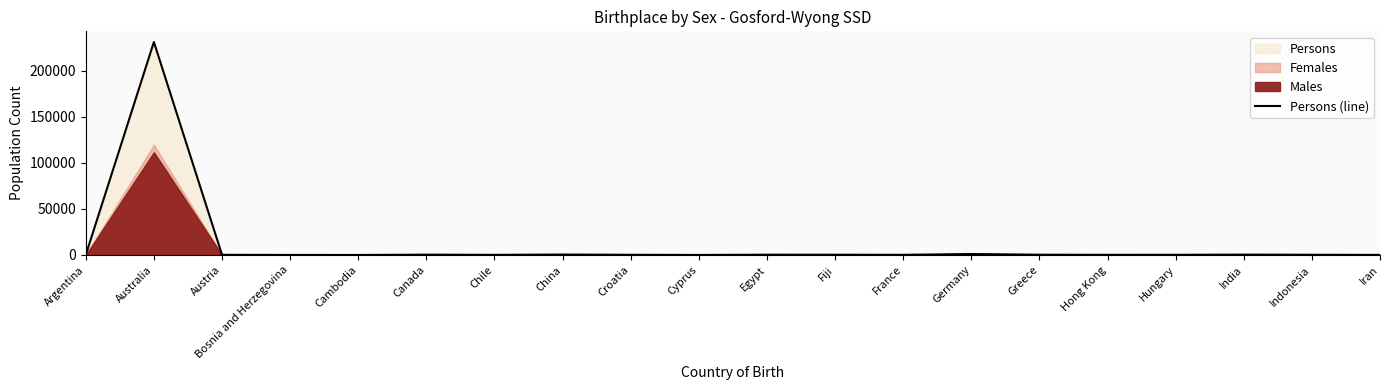

Rank the categories by value from lowest to highest.

Cambodia, Cyprus, Bosnia and Herzegovina, Iran, Argentina, Chile, France, Hong Kong, Austria, Hungary, Croatia, Indonesia, Fiji, Greece, Egypt, Canada, India, China, Germany, Australia